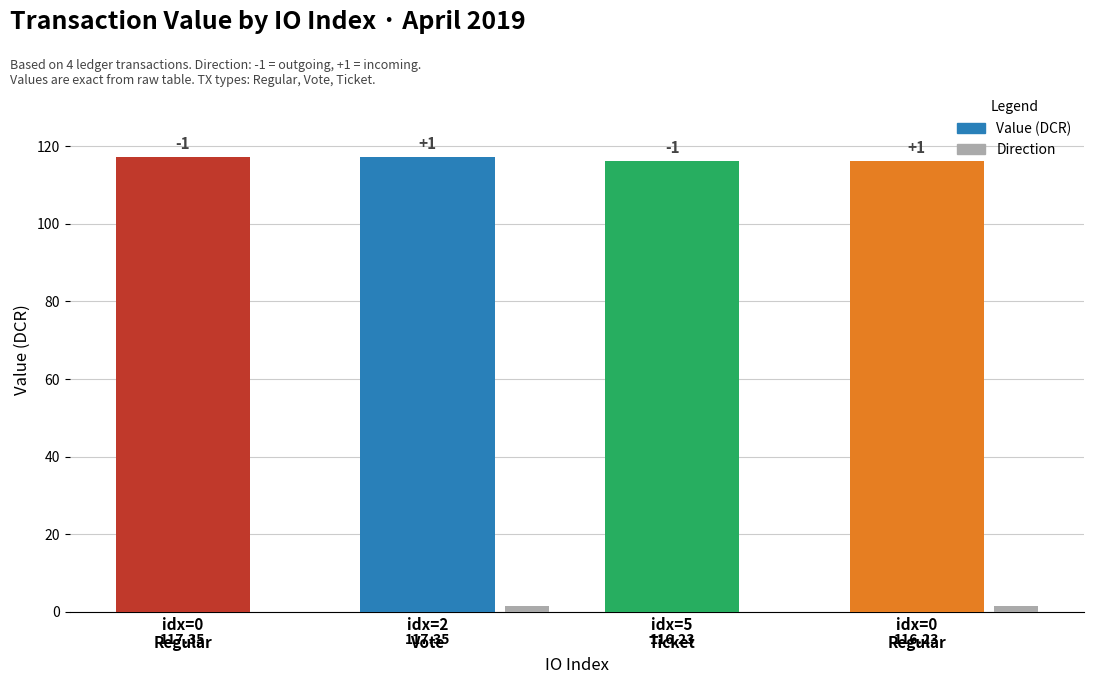

Are the bars horizontal?

No